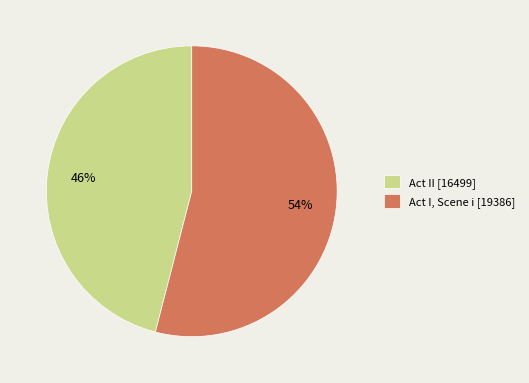

Between Act II and Act I, Scene i, which is larger?

Act I, Scene i